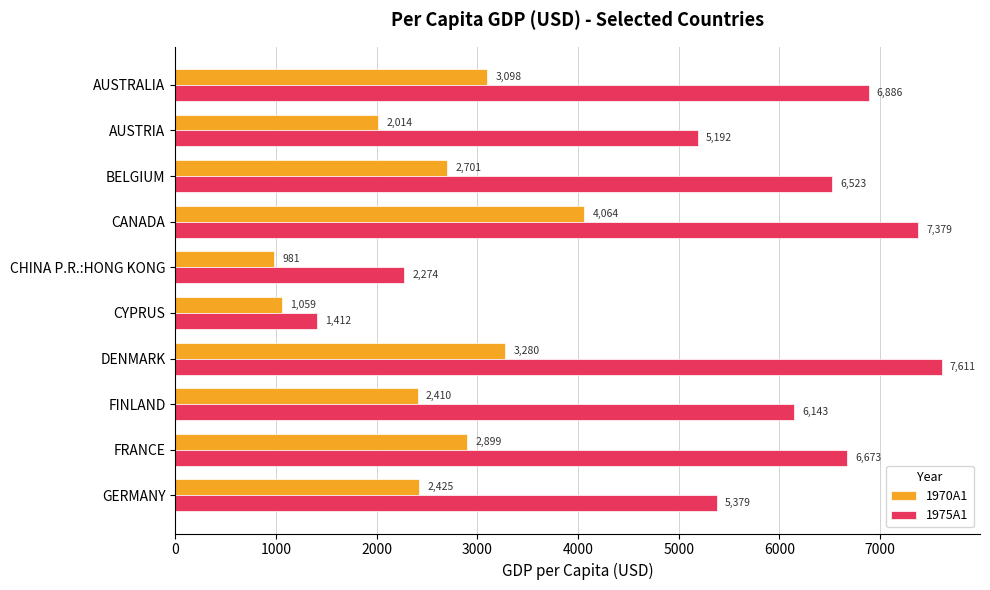

What is the sum of the 1970A1 values at CHINA P.R.:HONG KONG and FRANCE?

3880.0